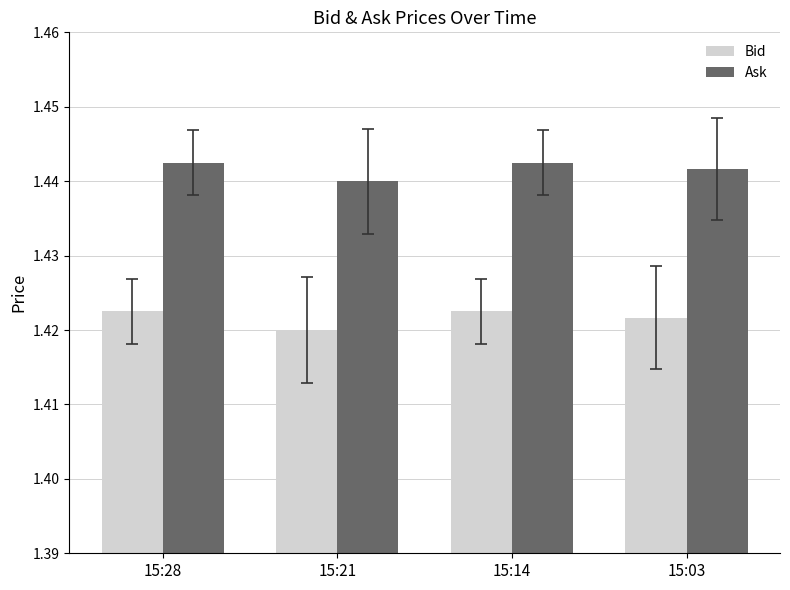

True or false: Bid has a value of 2.0 at 15:21.

False